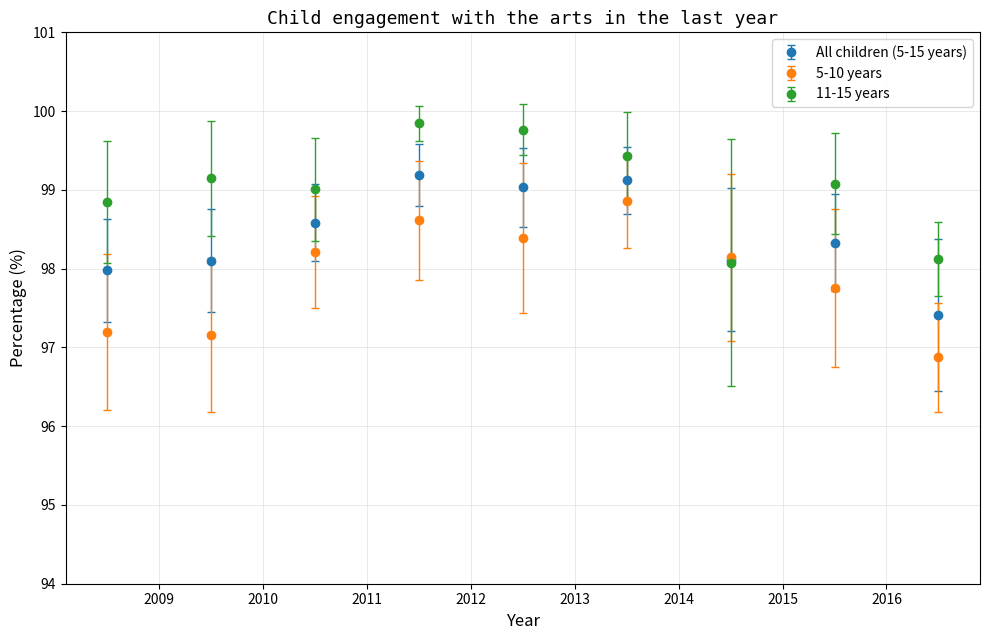

At how many categories does at least one series exceed 97?

9